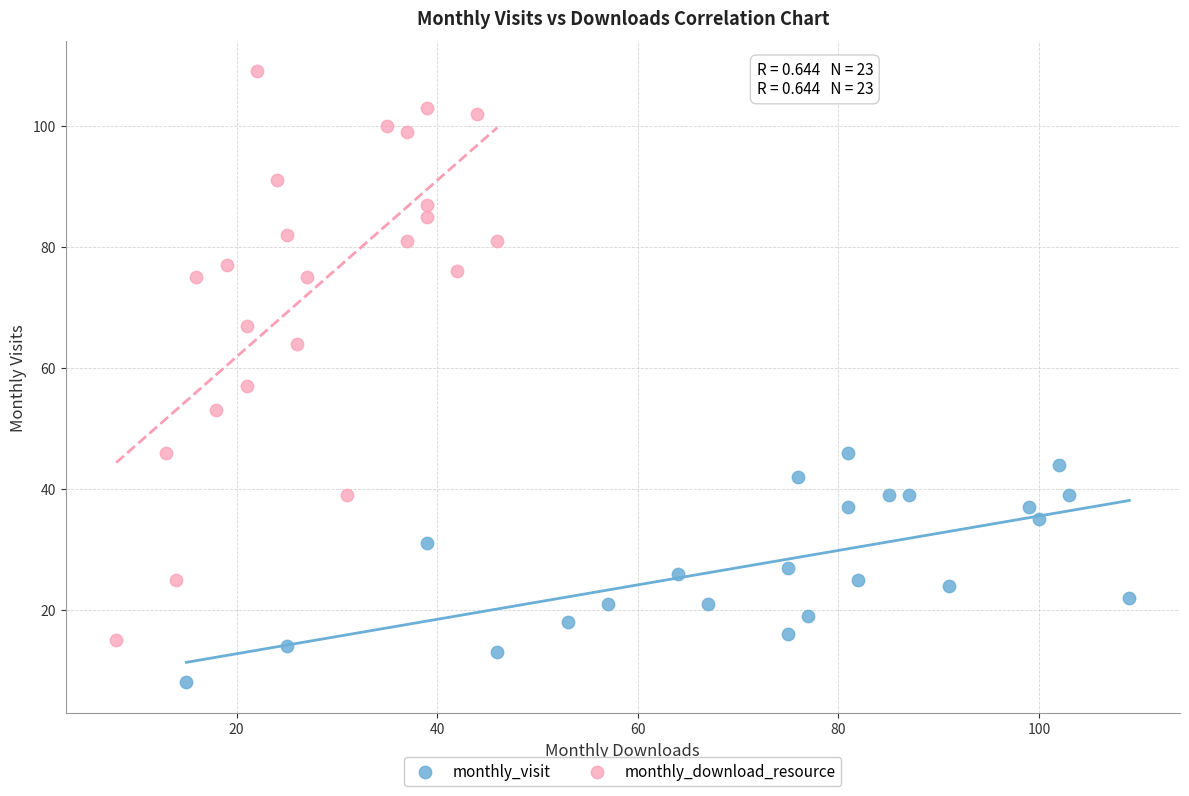

Which series has the largest Y range (max minus min)?

monthly_download_resource